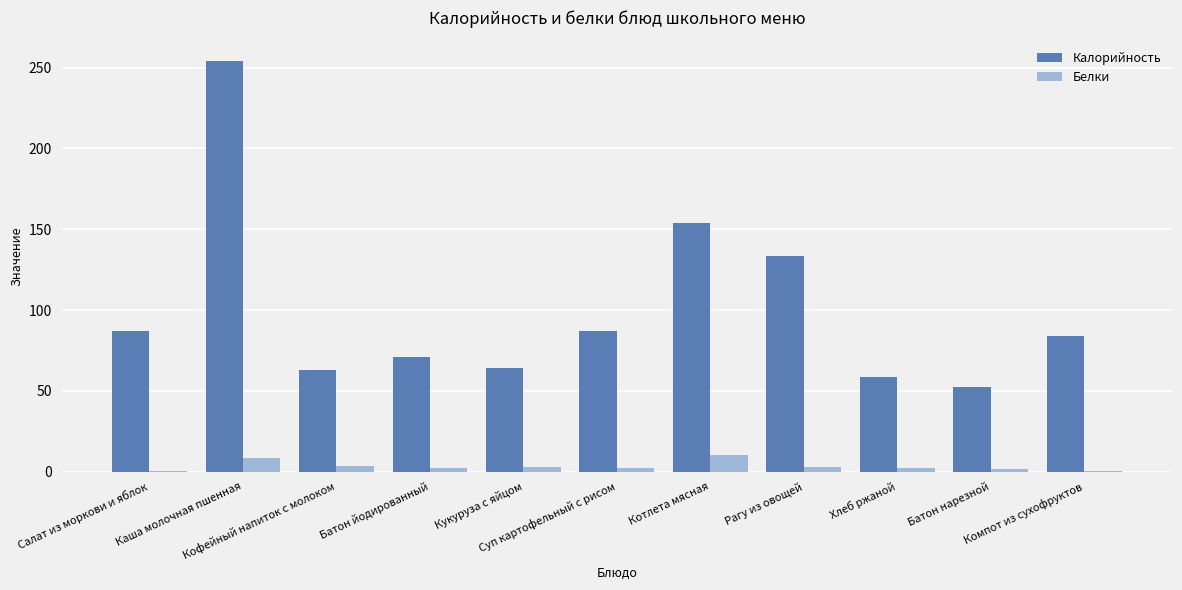

Where does the Белки series first go above 2?

Каша молочная пшенная